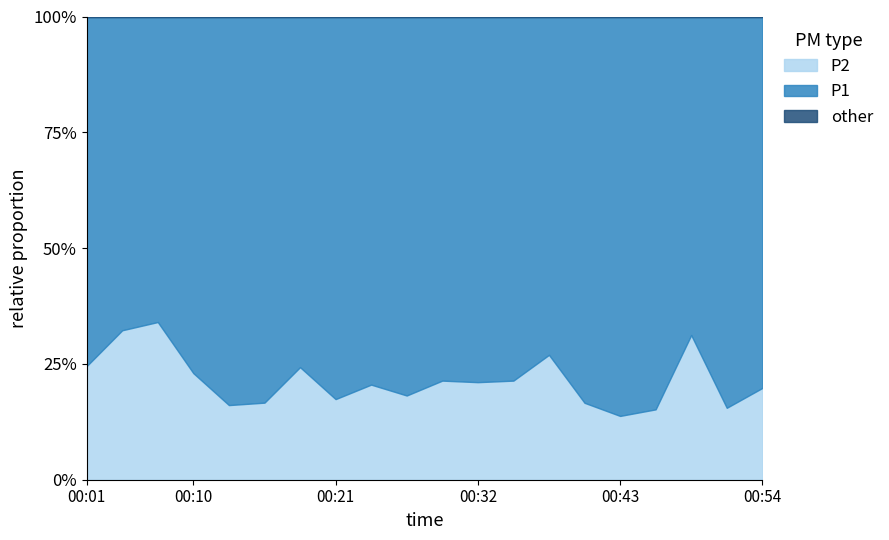

The value of P1 at 00:35 is 12.8. True or false?

True